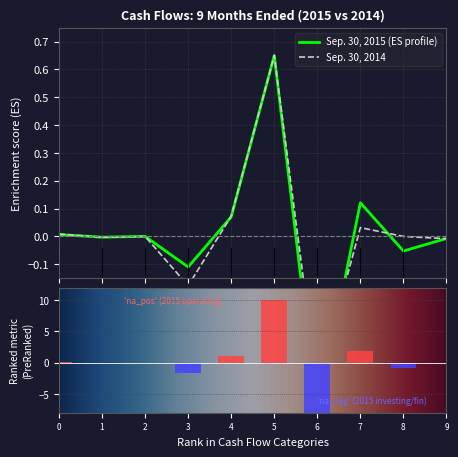

What is the greatest value displayed?

0.7